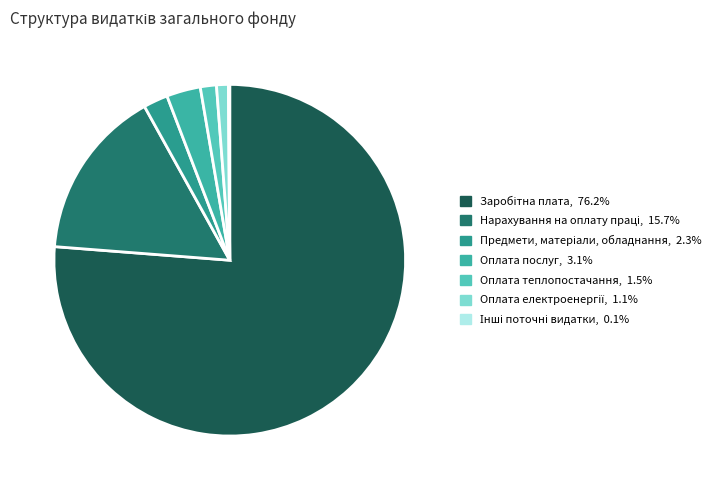

To the nearest percent, what portion does Оплата електроенергії represent?

1%